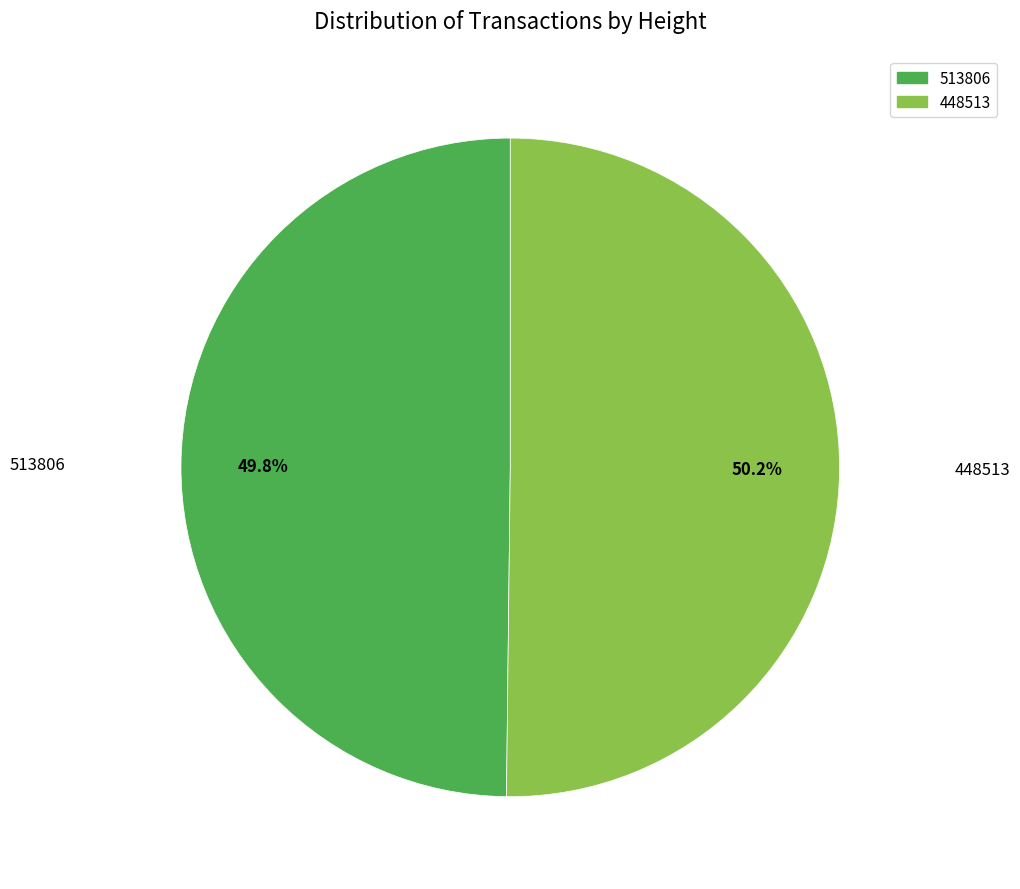

How much of the chart is everything except 448513?

49.8%